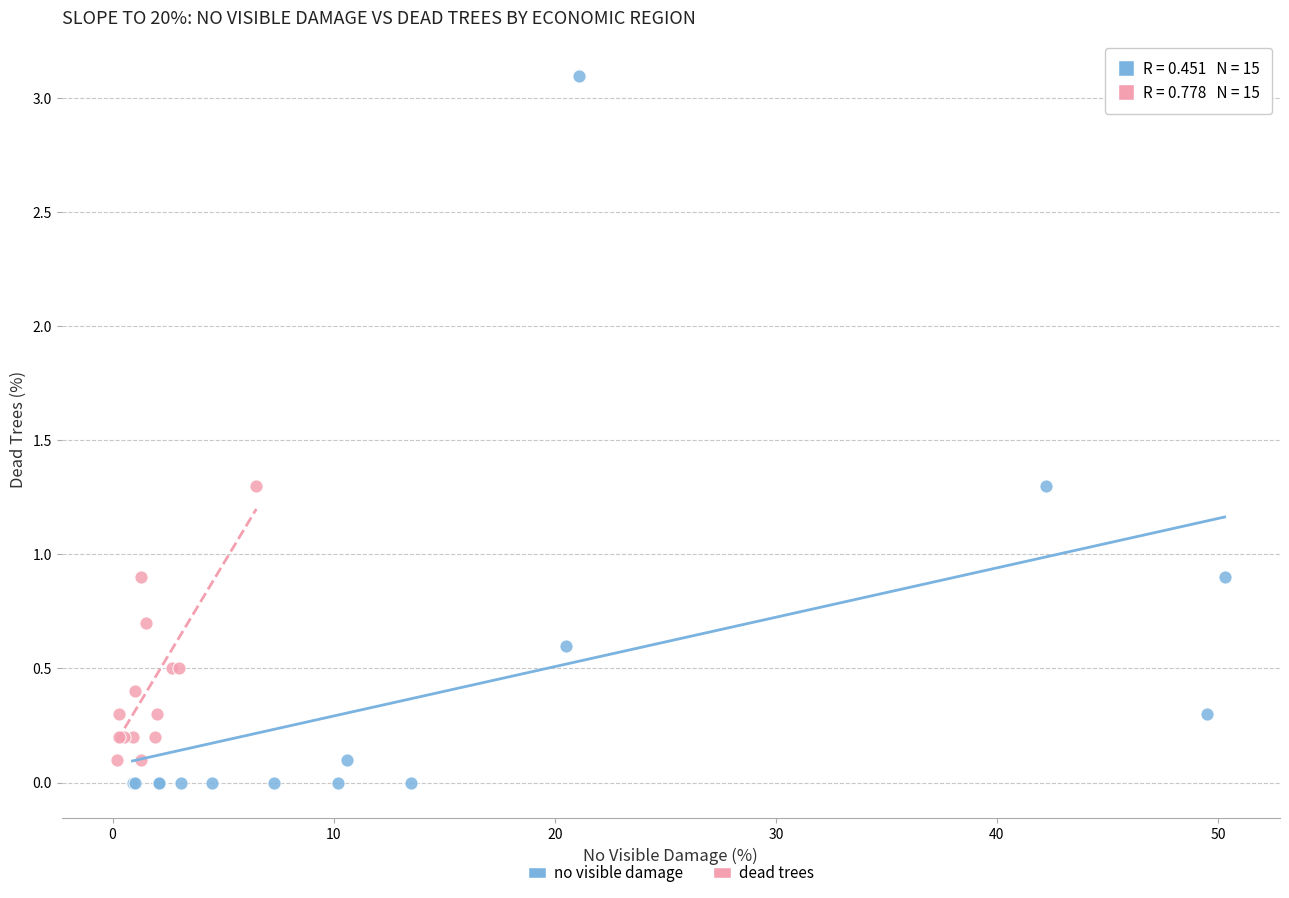

Which series reaches the minimum Y coordinate?

no visible damage